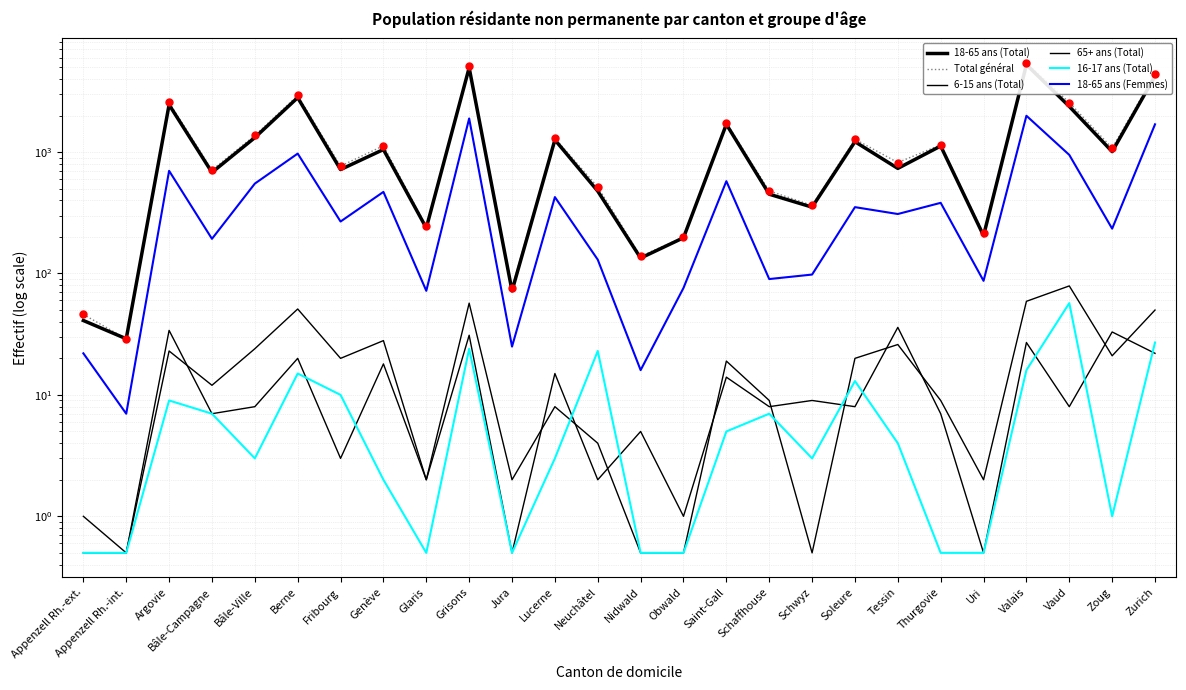

The Total général series shows 2381.2 at Saint-Gall. True or false?

False